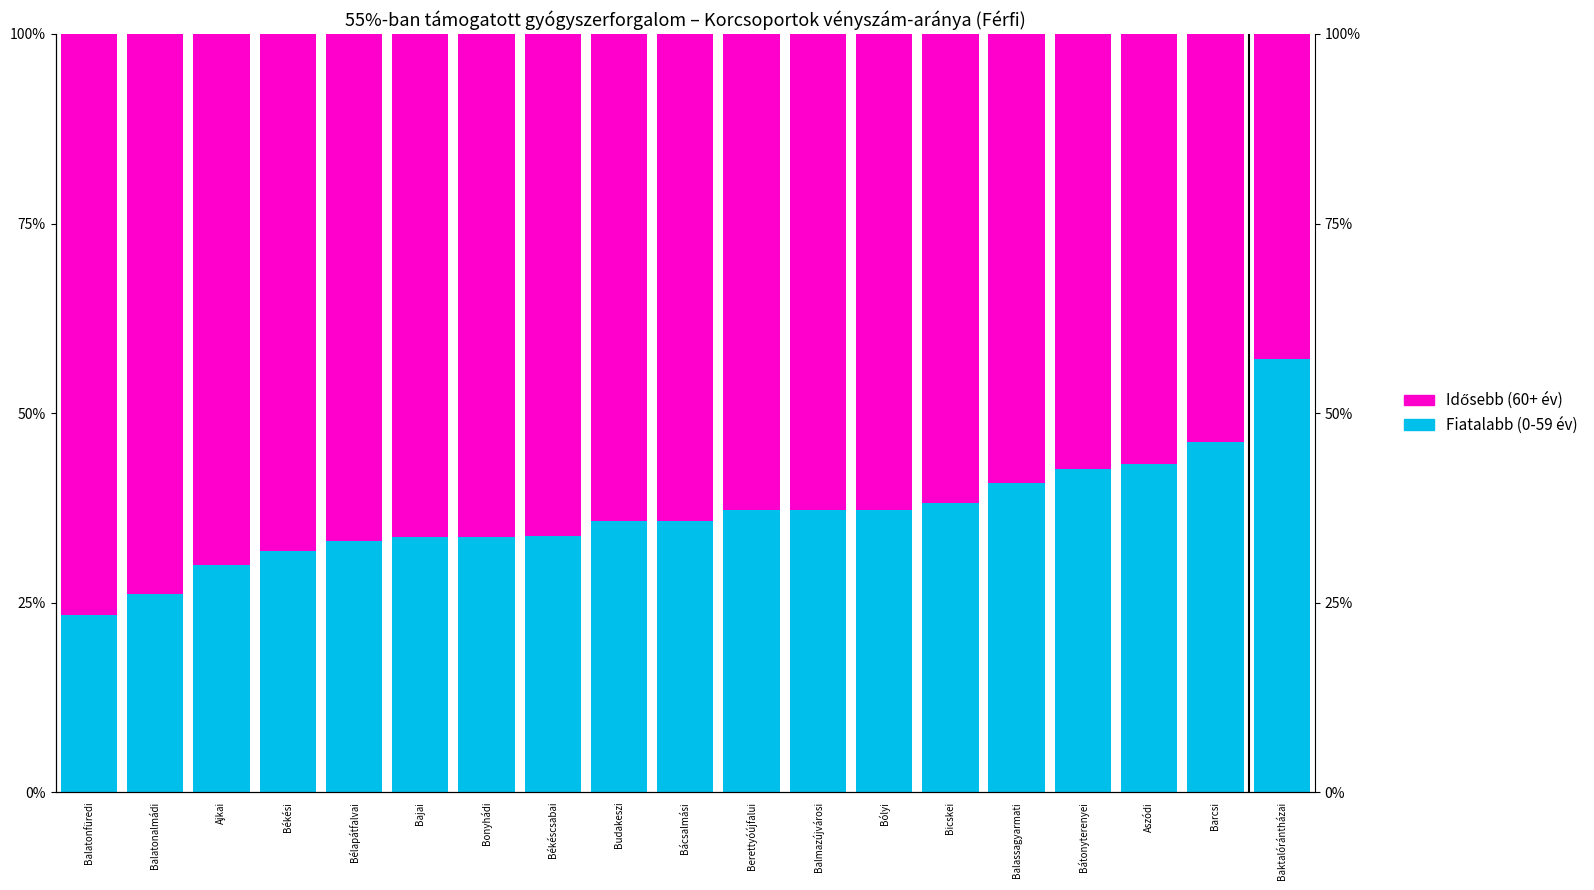

Which has a higher value, Bólyi or Aszódi?

Aszódi